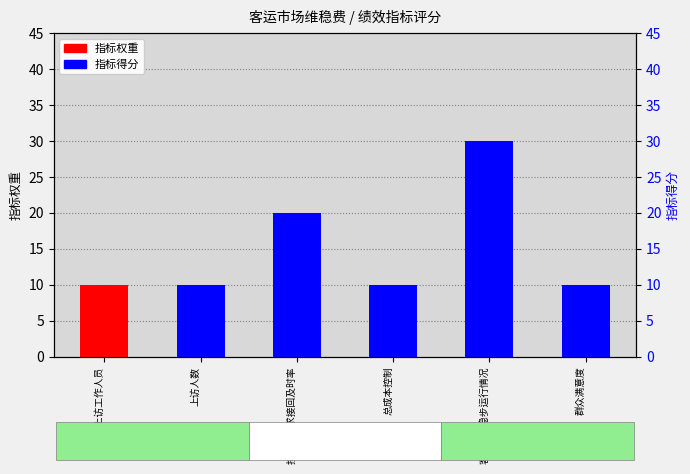

Which has a higher value, 接上访工作人员 or 上访人数?

接上访工作人员